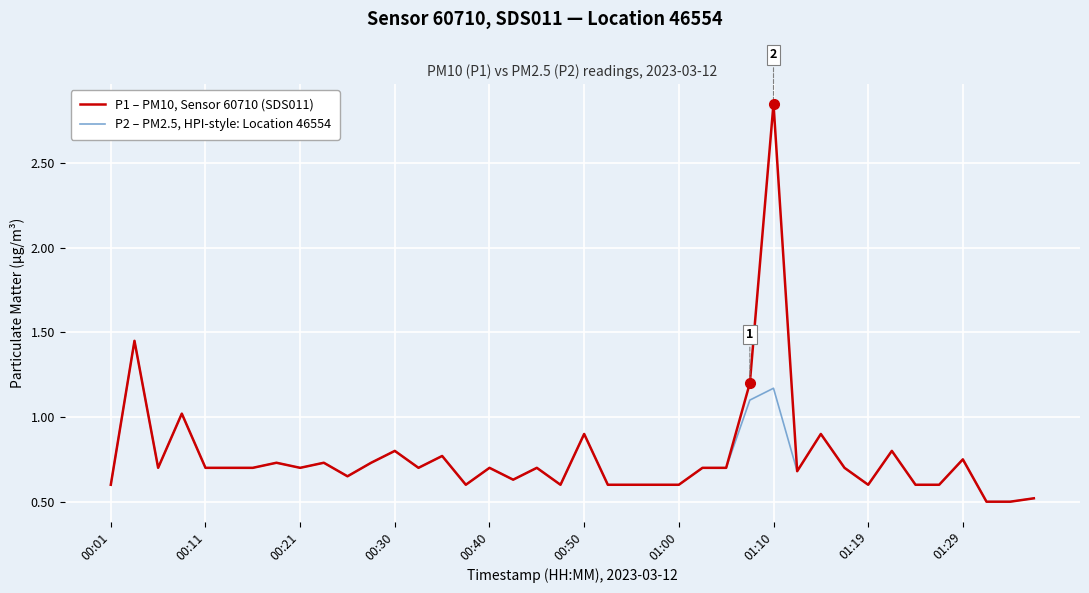

List the series in order of their peak value, lowest first.

P2 – PM2.5, HPI-style: Location 46554, P1 – PM10, Sensor 60710 (SDS011)